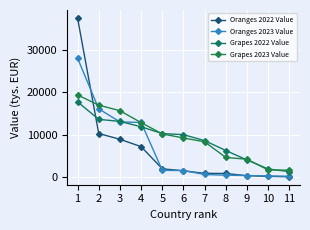

True or false: Oranges 2022 Value has more than 0 interior local peaks.

False